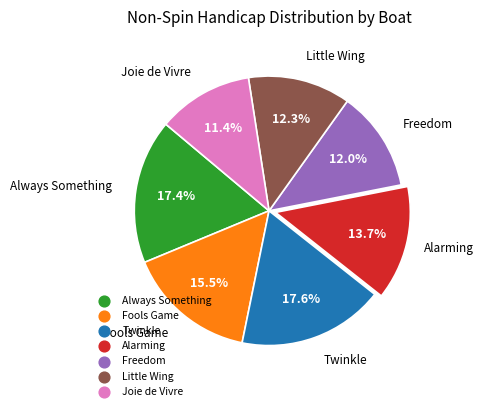

Which category has the smallest portion of the pie?

Joie de Vivre